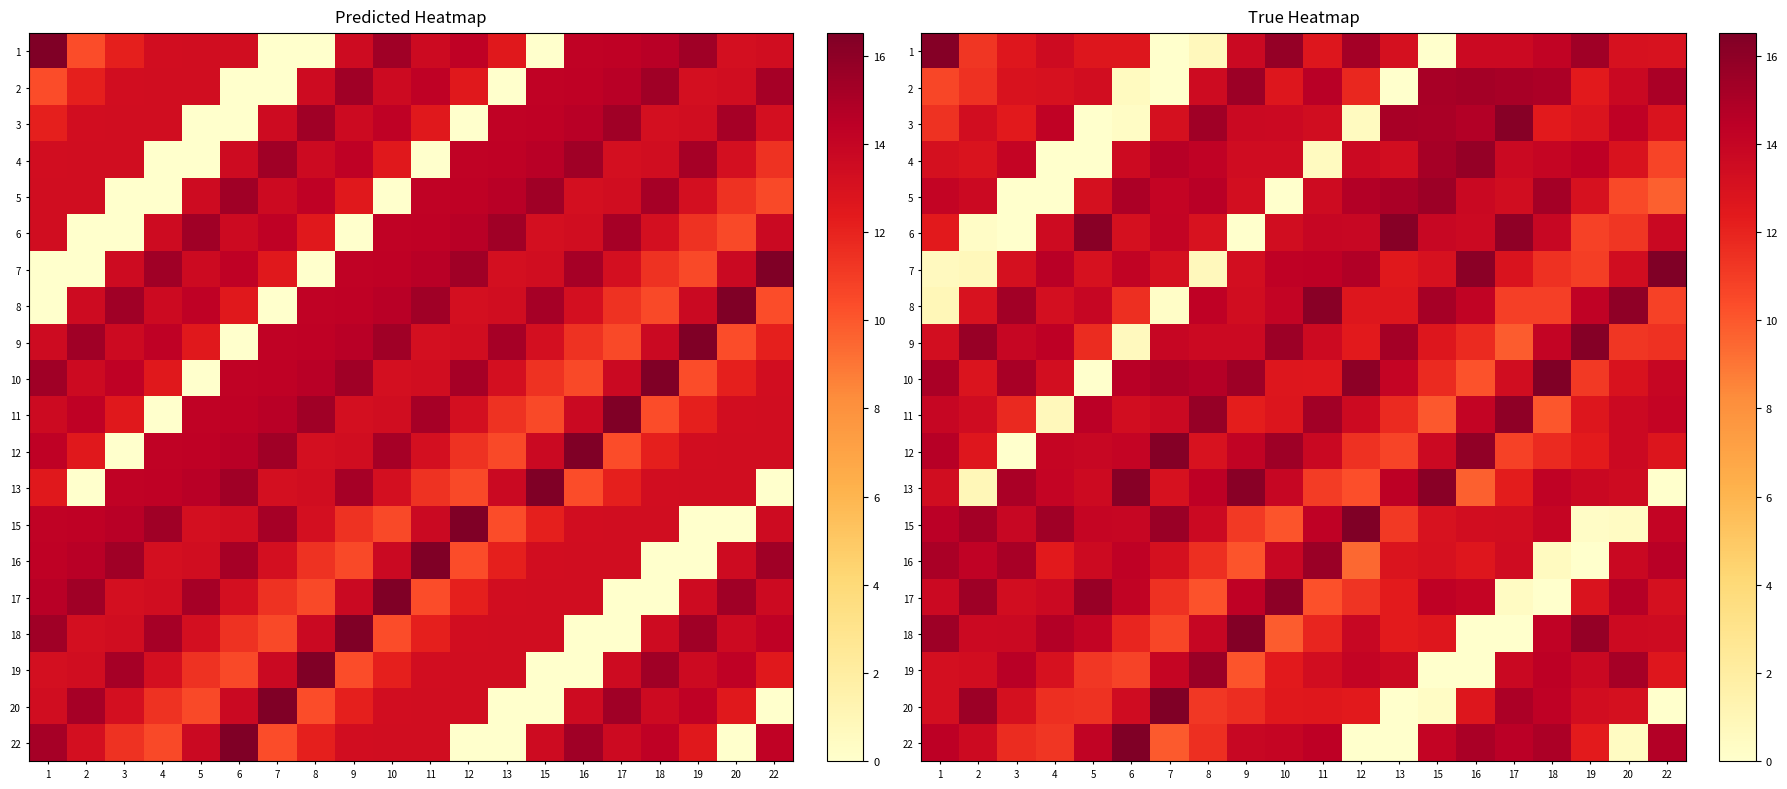

What is the minimum value for 15?

0.3